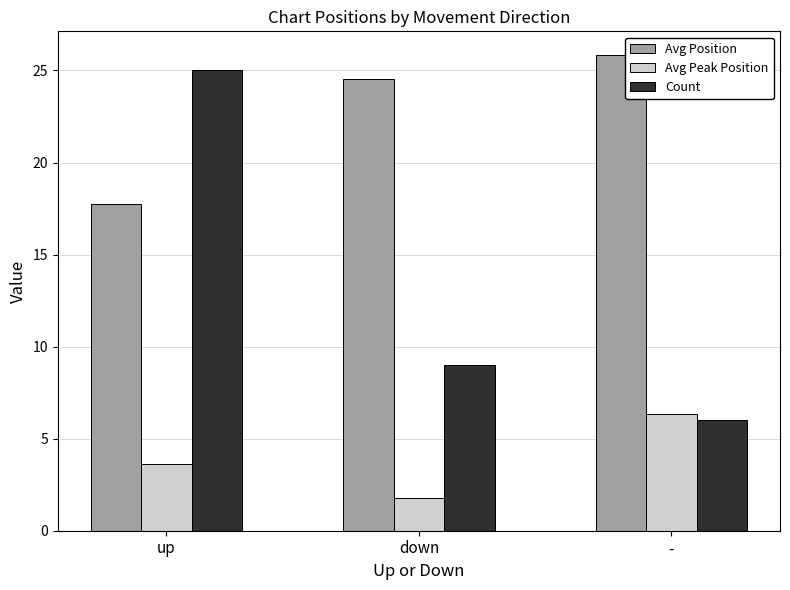

The Count series shows 25.0 at up. True or false?

True